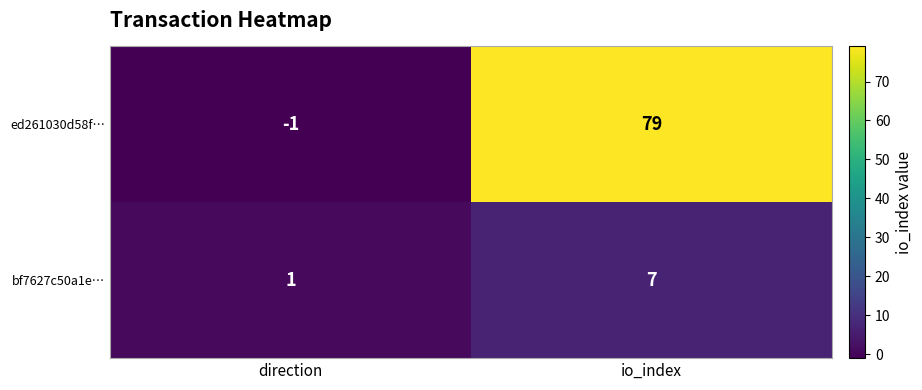

Reading left to right, extract all data points from this chart.

ed261030d58f…: -1	79
bf7627c50a1e…: 1	7